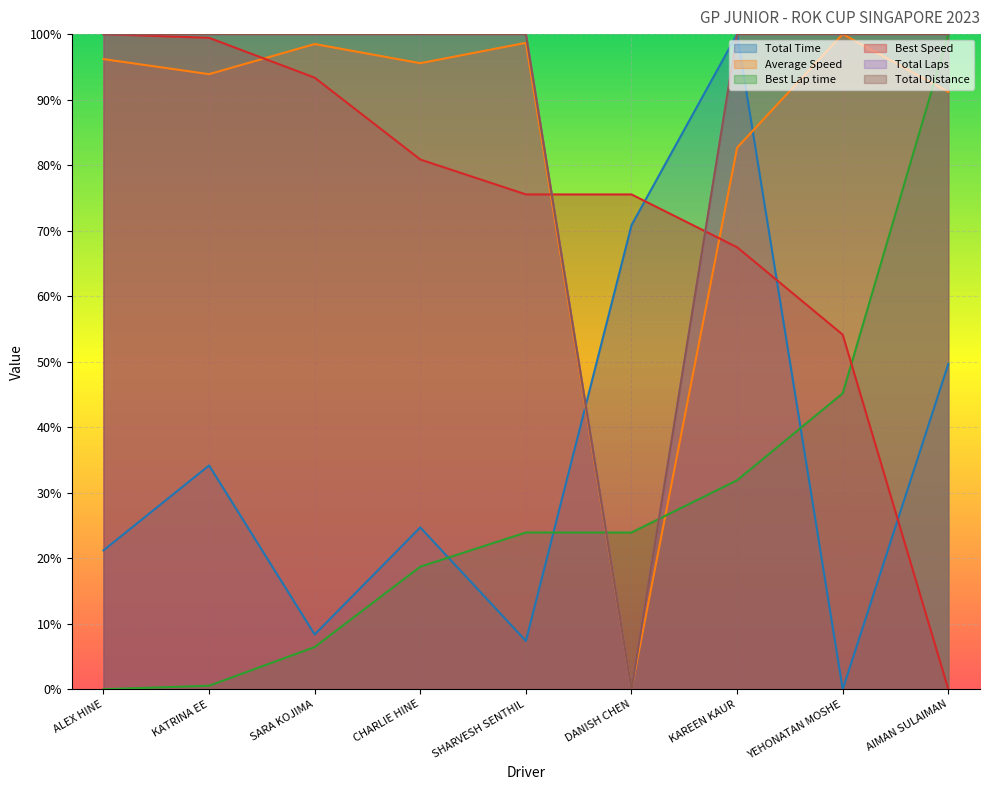

What is the label of the 5th point from the left?

SHARVESH SENTHIL